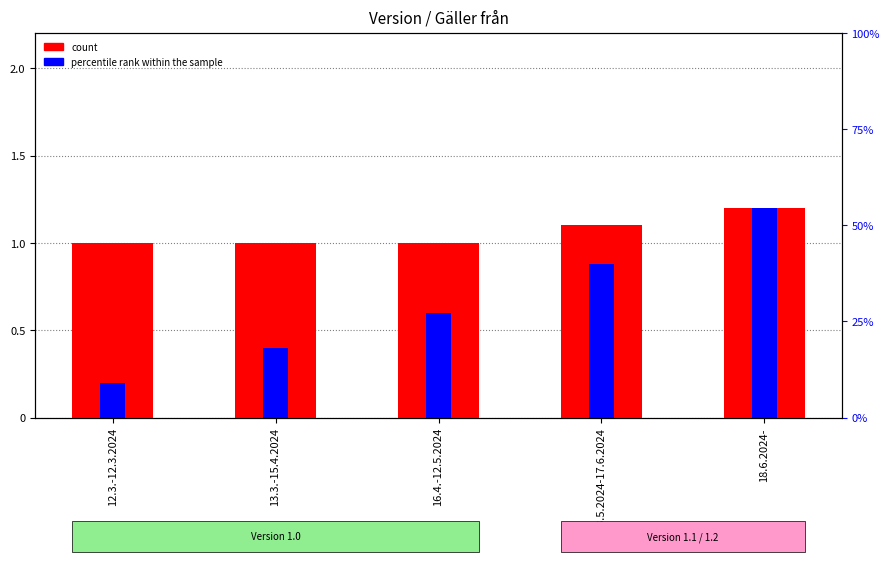

Count the number of data series in this chart.

2